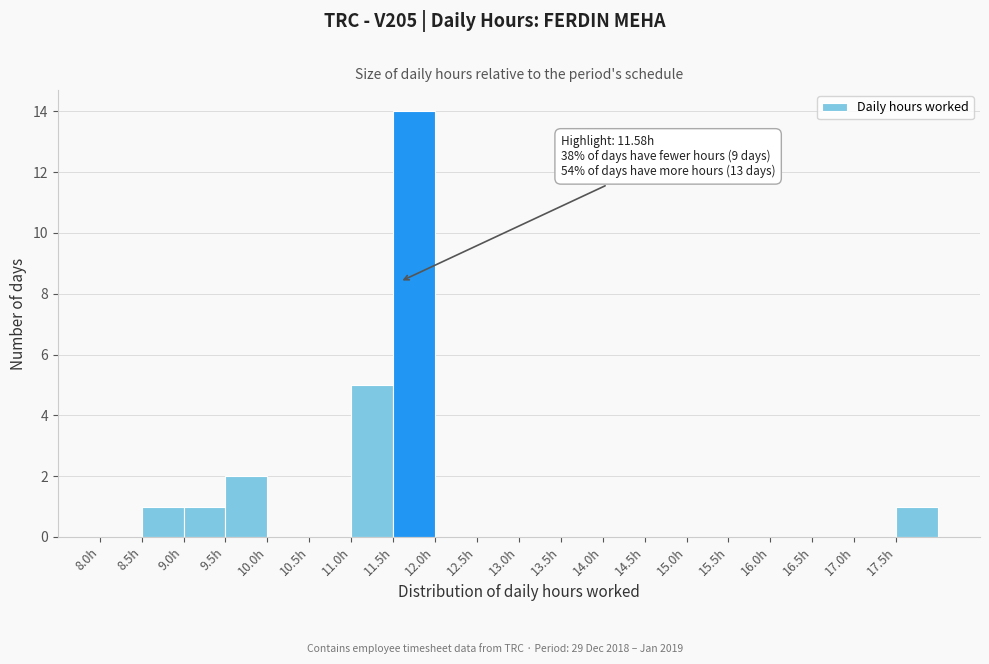

Over which range of the x-axis is the bar tallest?

11.5 to 12.0